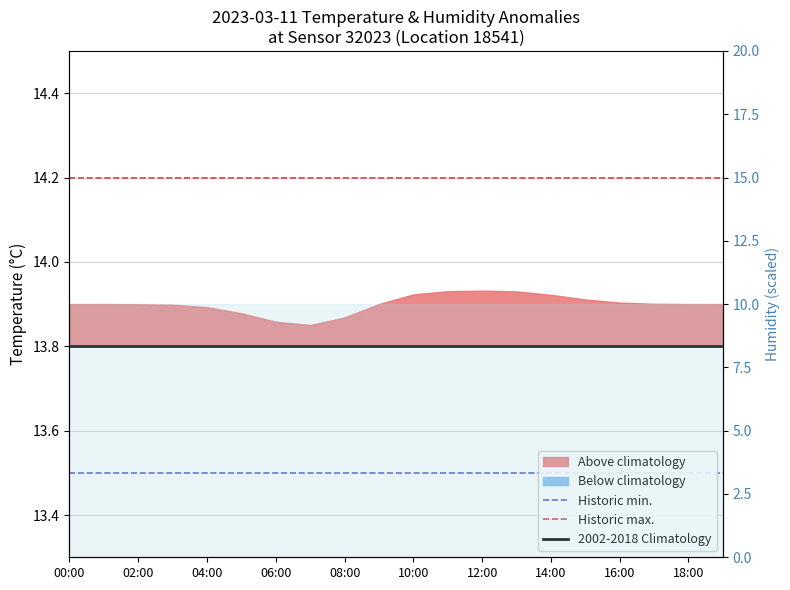

What is the value of the Historic max. point at the 12th from the left?

14.2